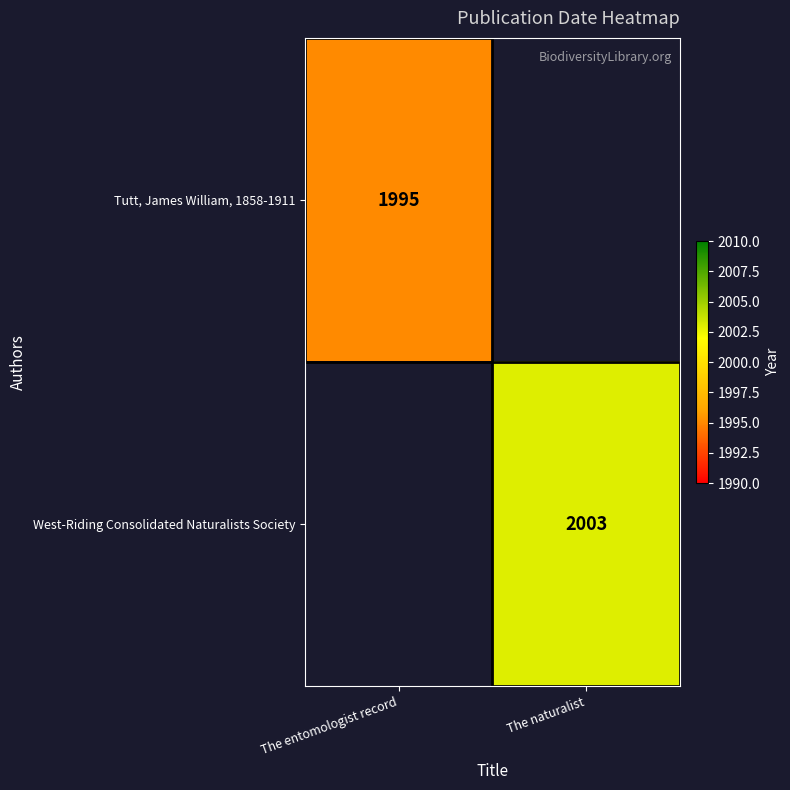

The Tutt, James William, 1858-1911 series shows 3585 at The entomologist record. True or false?

False